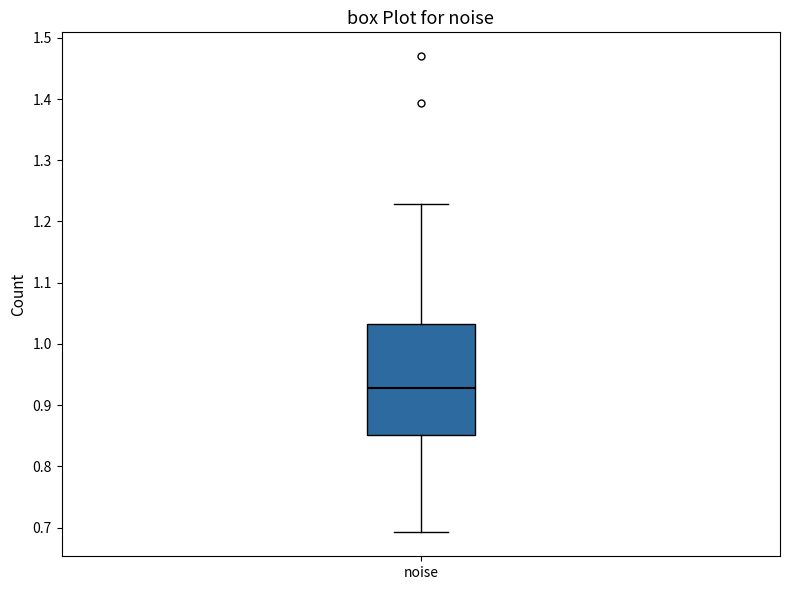

Read this box plot against the y-axis: the position of the median line, the range covered by the box, and the ends of both whiskers. The values are not printed on the chart, so give them approximately, as read against the axis.

median 0.93, box 0.85 to 1.03, whiskers 0.69 to 1.23